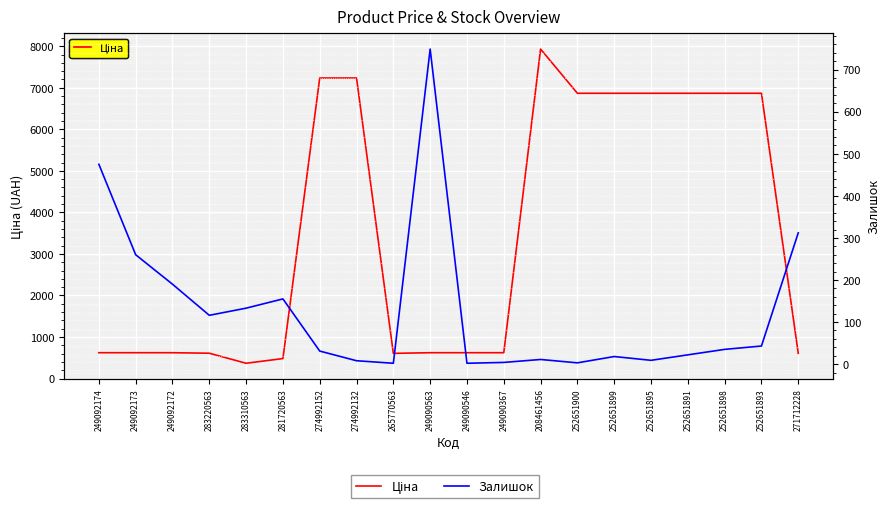

What is the minimum value shown in the chart?

2.0